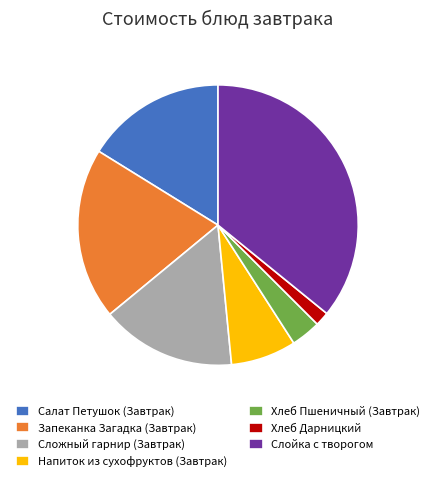

Is Салат Петушок (Завтрак) the majority of the pie?

No